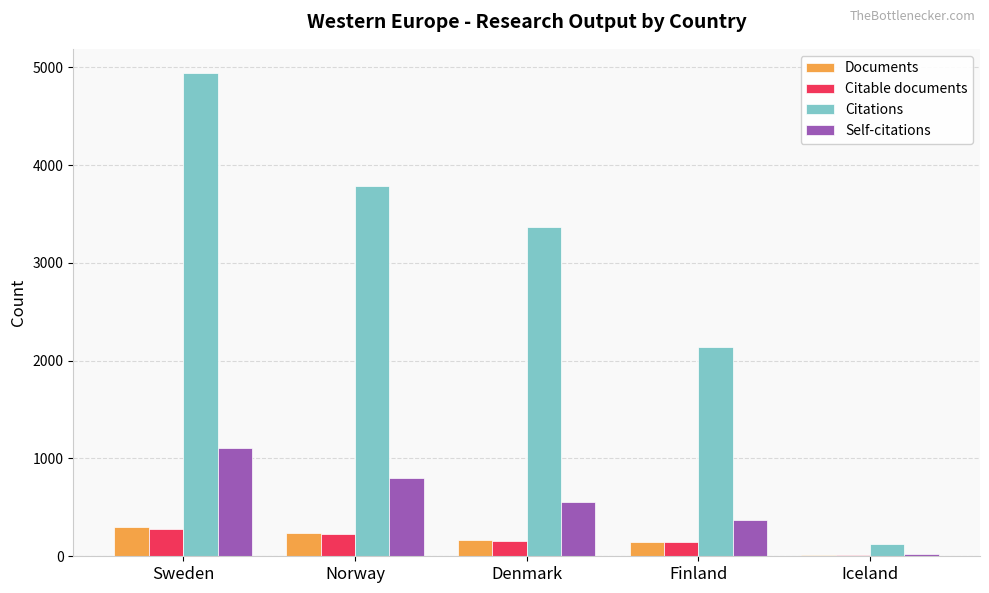

At which label does Citations reach its peak?

Sweden